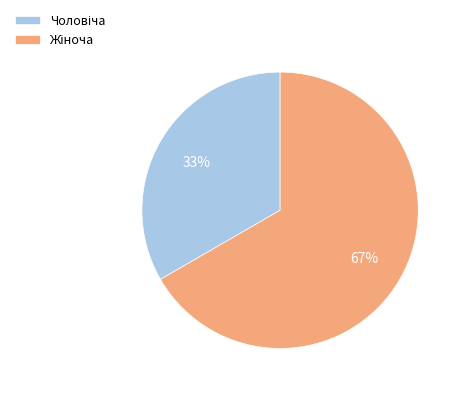

Is there a majority slice in this chart?

Yes